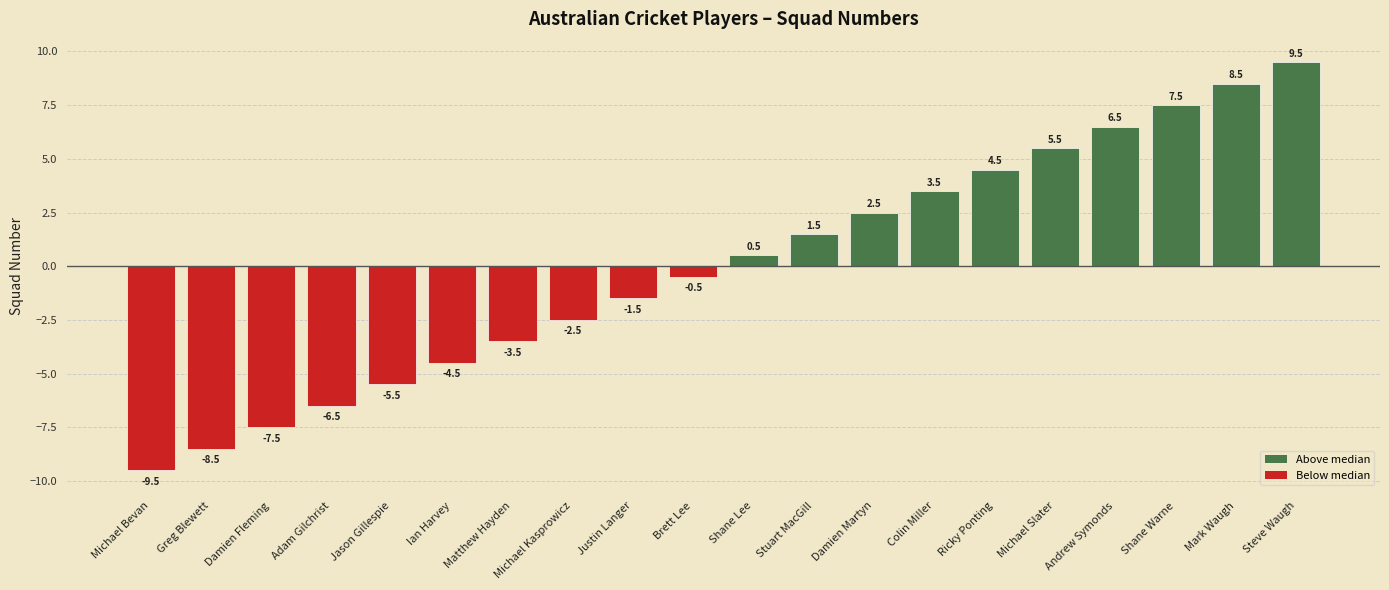

What is the value of the 17th bar from the left?

6.5